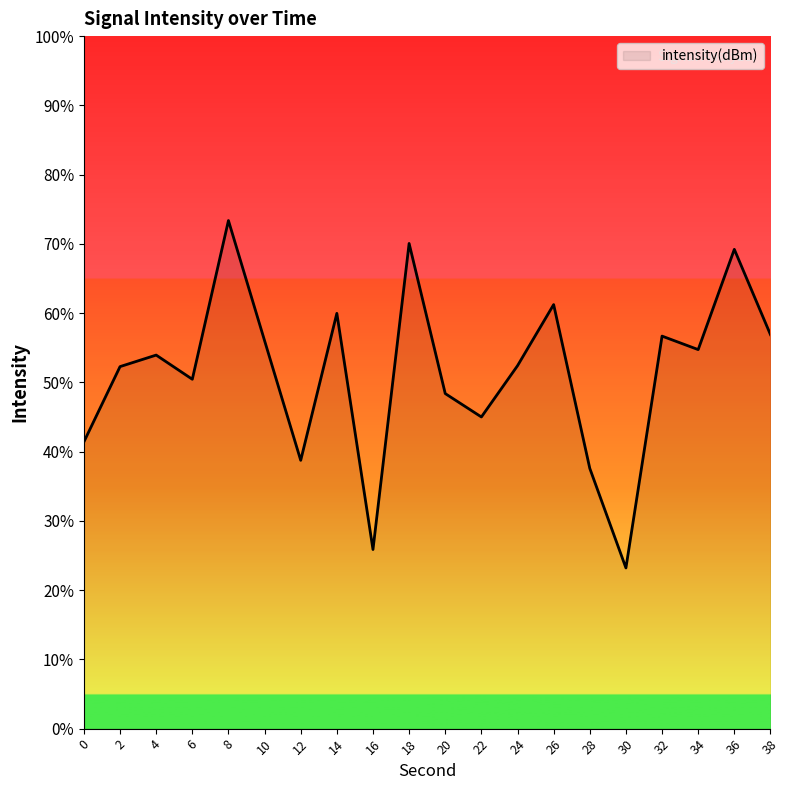

Reading left to right, what are all the values shown in this chart?

0=-139.3	2=-133.9	4=-133.0	6=-134.8	8=-123.3	10=-132.0	12=-140.6	14=-130.0	16=-147.1	18=-125.0	20=-135.8	22=-137.5	24=-133.8	26=-129.4	28=-141.2	30=-148.4	32=-131.7	34=-132.6	36=-125.4	38=-131.6